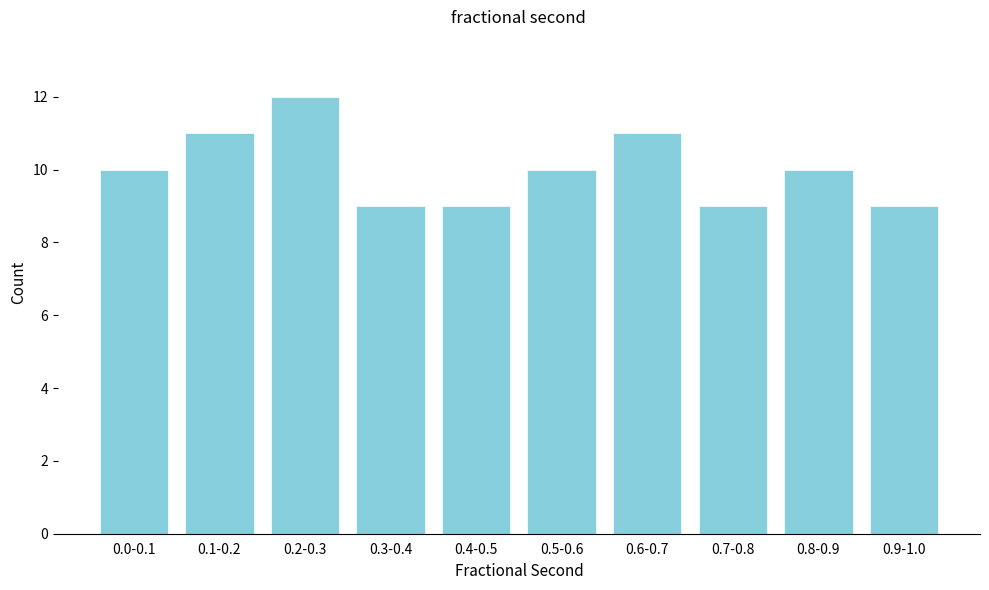

Reading right to left, transcribe all the data shown in this chart.

0.9-1.0=9	0.8-0.9=10	0.7-0.8=9	0.6-0.7=11	0.5-0.6=10	0.4-0.5=9	0.3-0.4=9	0.2-0.3=12	0.1-0.2=11	0.0-0.1=10